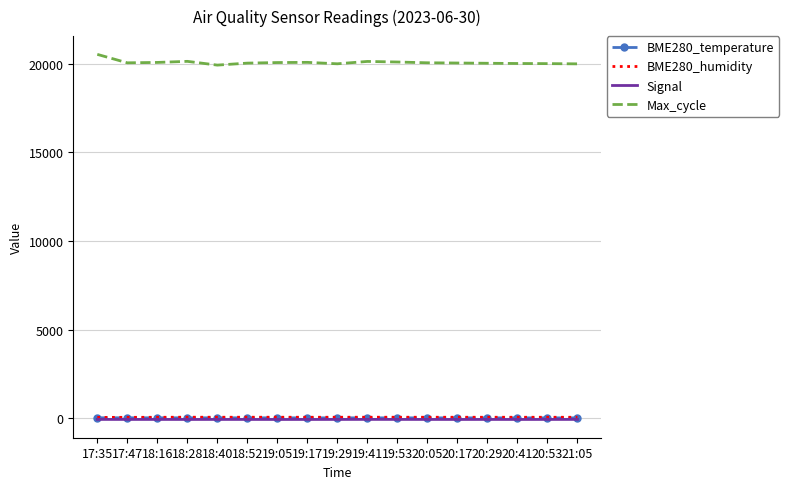

What is the maximum value shown in the chart?

20520.0